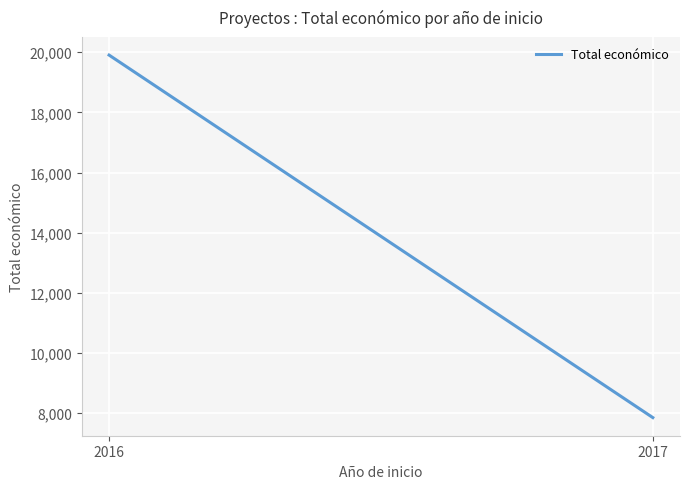

What is the value of the 2nd point from the left?

7850.0